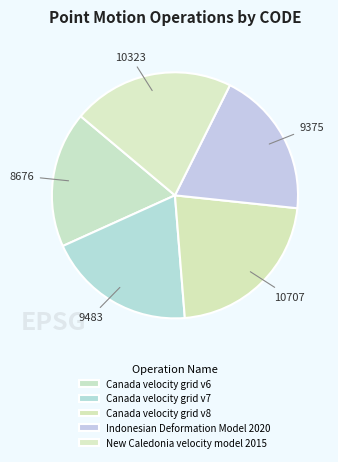

Do Canada velocity grid v8 and Canada velocity grid v7 together represent more than half of the pie?

No